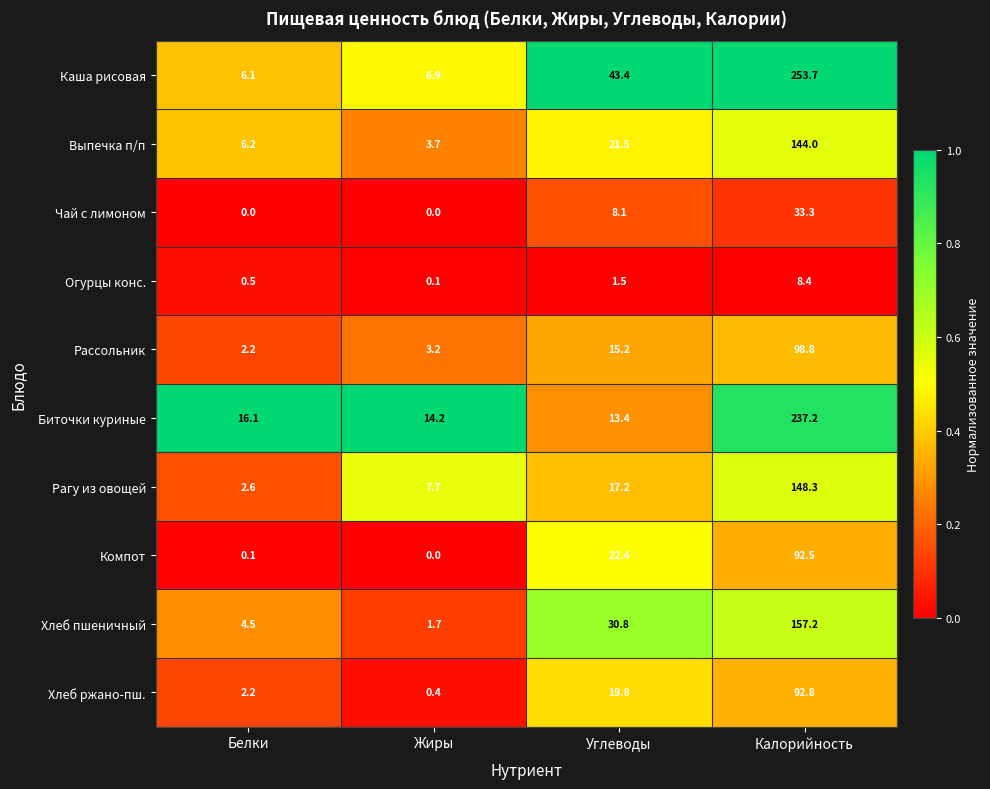

At Углеводы, list the series in order from largest to smallest.

Каша рисовая, Хлеб пшеничный, Компот, Выпечка п/п, Хлеб ржано-пш., Рагу из овощей, Рассольник, Биточки куриные, Чай с лимоном, Огурцы конс.